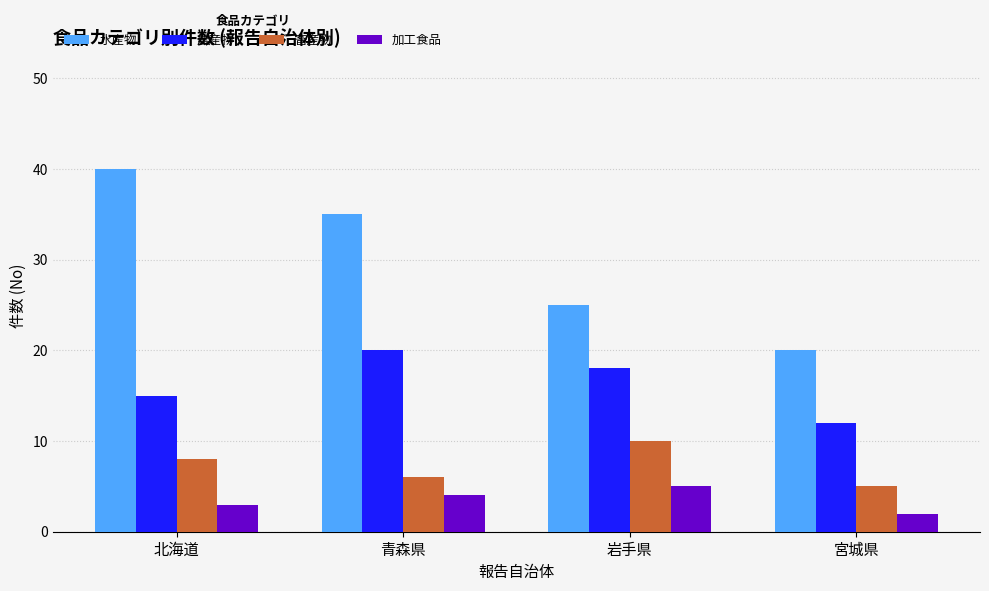

How many groups of bars are there?

4